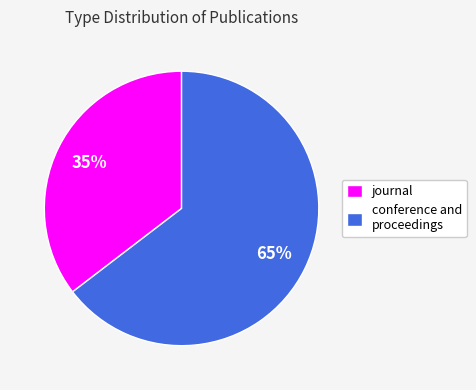

To the nearest percent, what portion does conference and proceedings represent?

65%